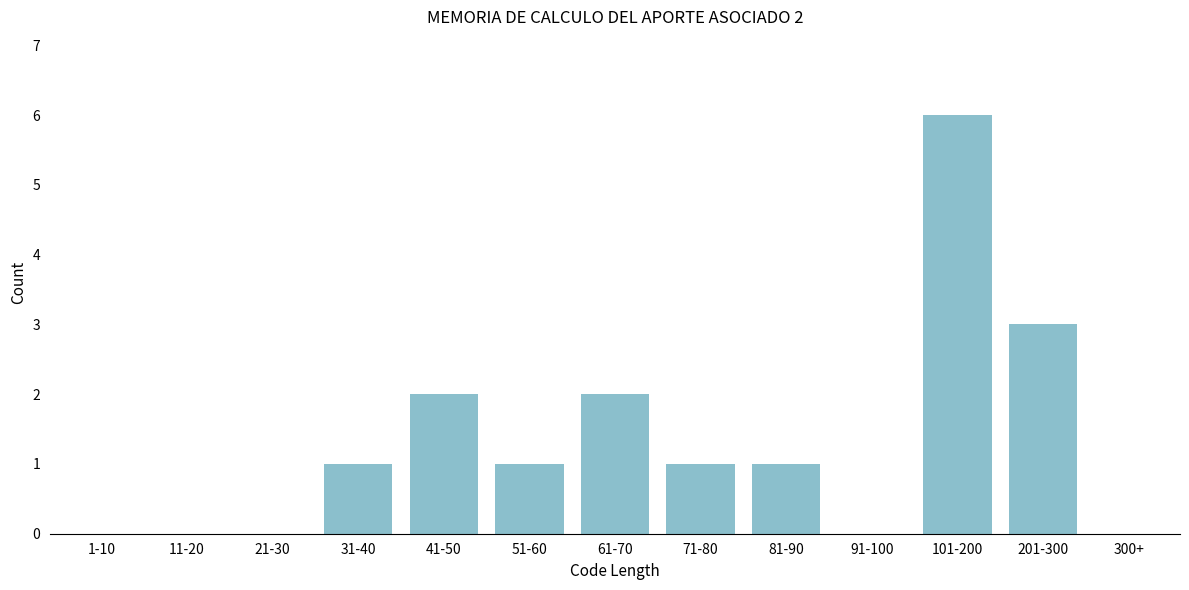

Reading left to right, transcribe all the data shown in this chart.

1-10=0	11-20=0	21-30=0	31-40=1	41-50=2	51-60=1	61-70=2	71-80=1	81-90=1	91-100=0	101-200=6	201-300=3	300+=0